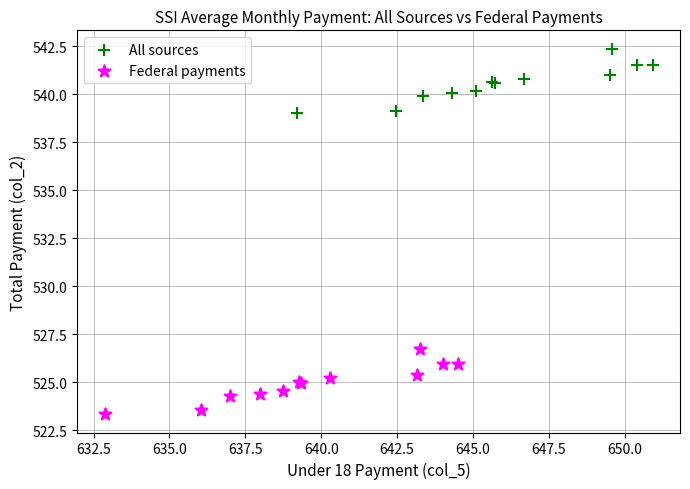

Which series reaches the maximum Y coordinate?

All sources